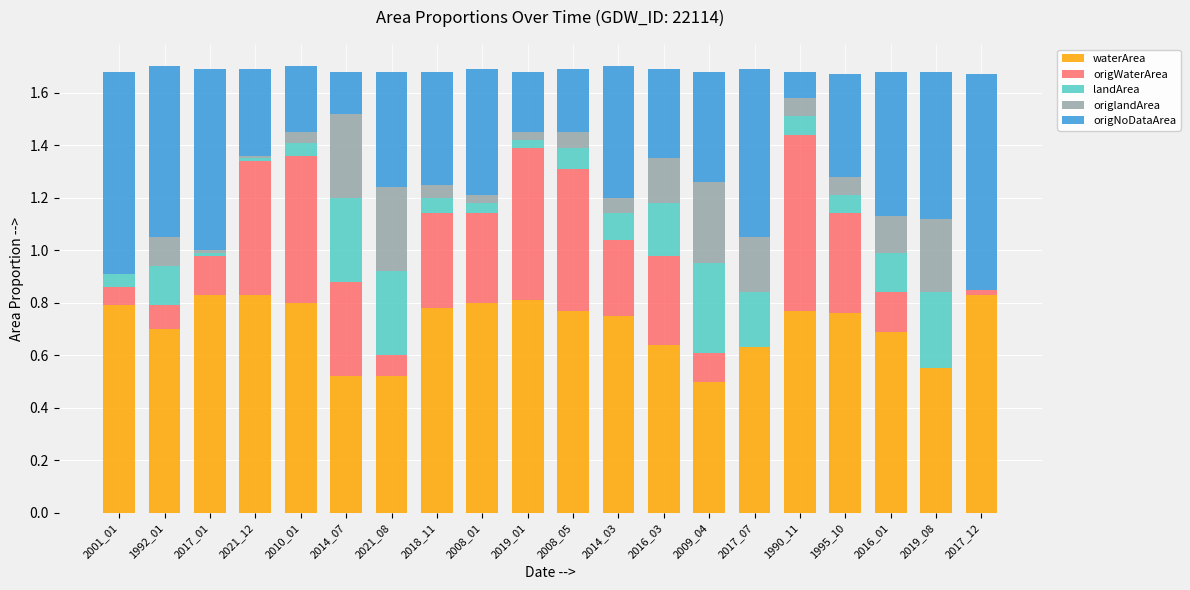

What is the total value across all series at 2019_08?

1.7